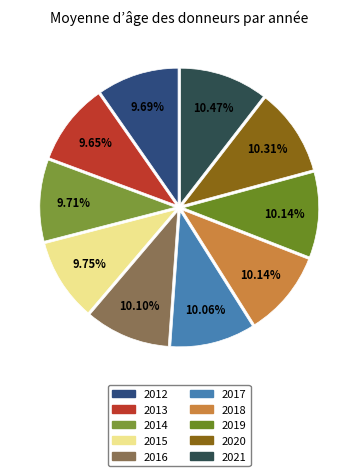

Does 2016 account for over 50% of the chart?

No